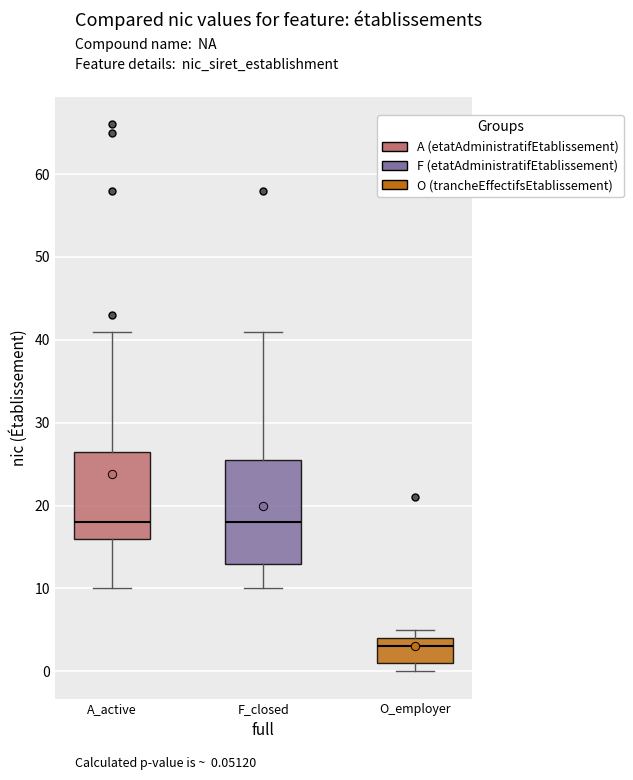

Which box's median line is the lowest?

O_employer